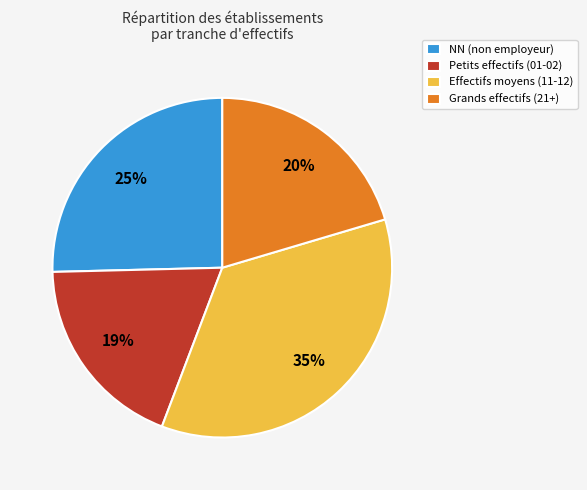

How many segments does this pie chart have?

4